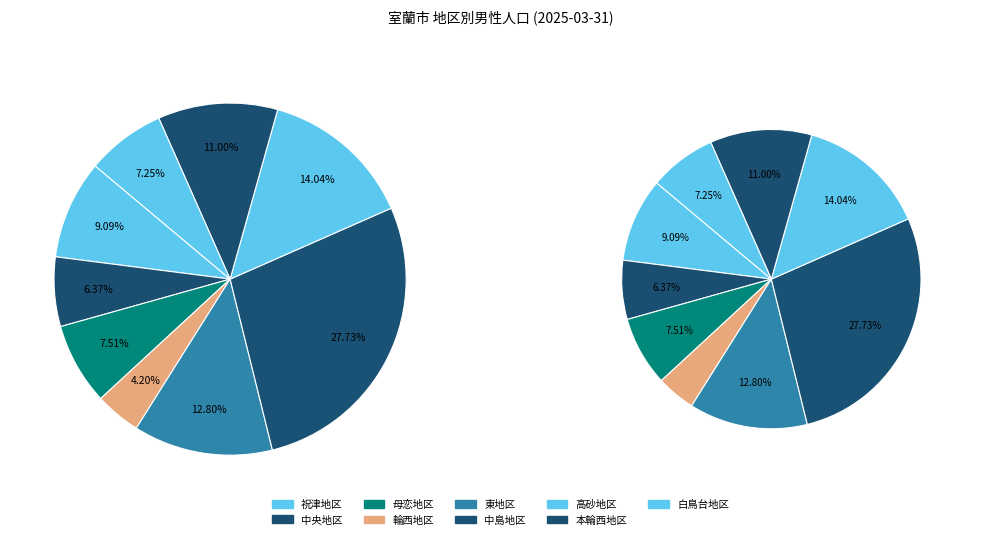

To the nearest percent, what portion does 輪西地区 represent?

4%